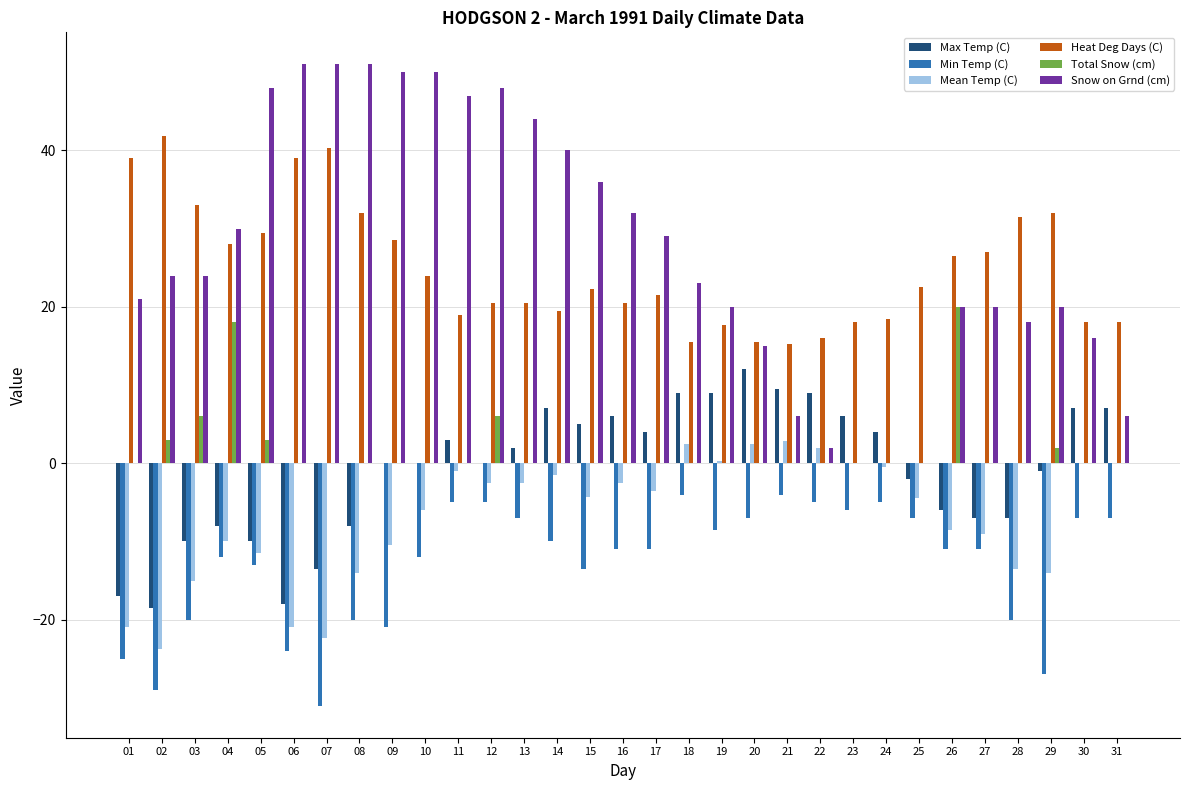

What is the total value across all series at 03?

18.0